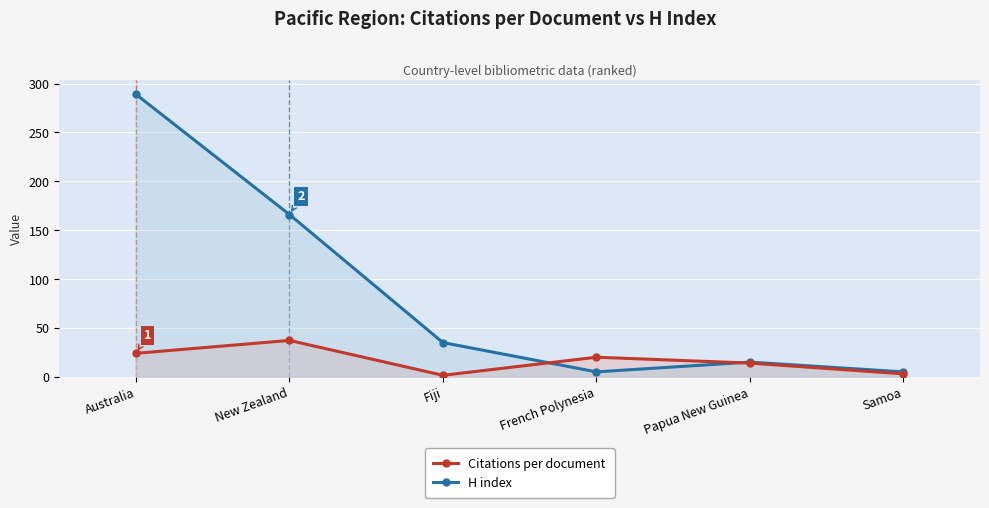

Reading left to right, what are all the values shown in this chart?

Citations per document: 24.0	37.2	1.5	20.0	14.0	3.0
H index: 289.0	166.0	35.0	5.0	15.0	5.0